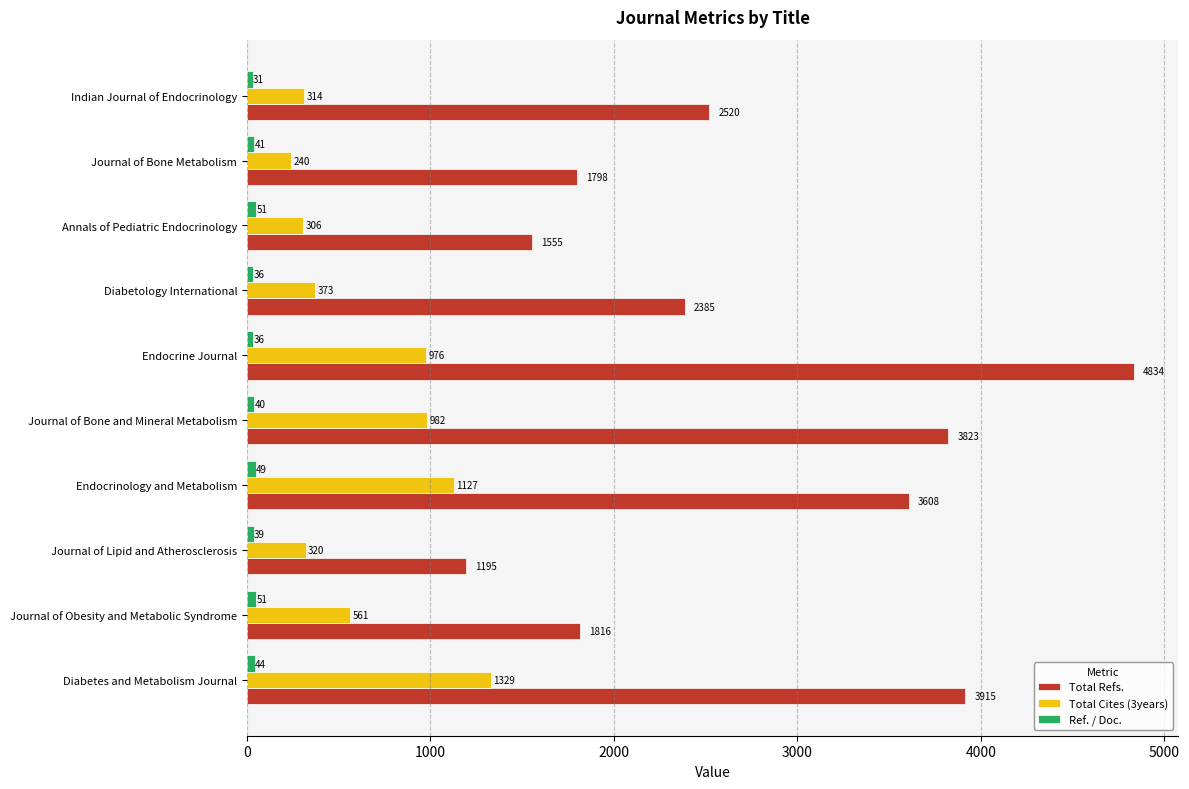

List the series in order of their overall mean, lowest first.

Ref. / Doc., Total Cites (3years), Total Refs.